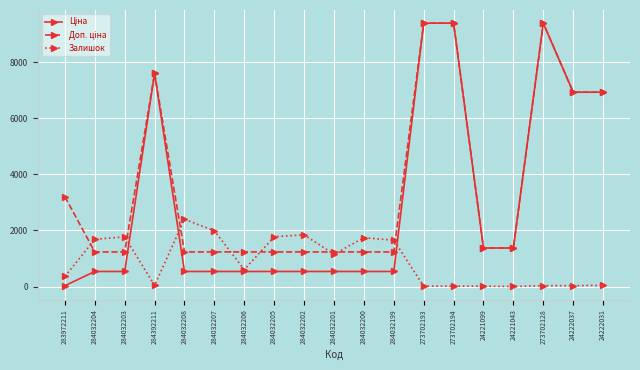

True or false: Залишок has a value of 1742.0 at 284032200.

True